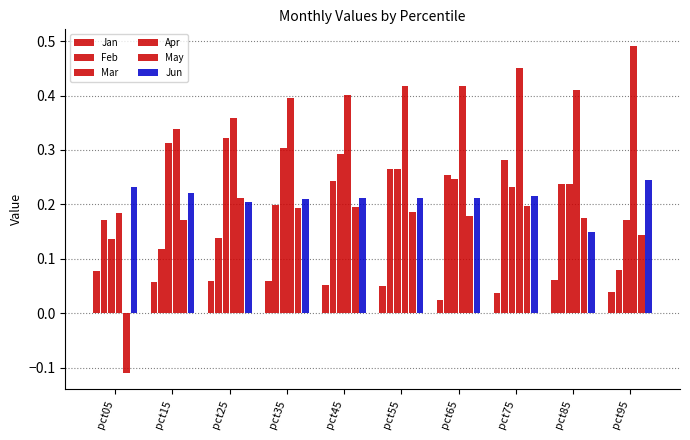

Which series has the largest range (max minus min)?

May